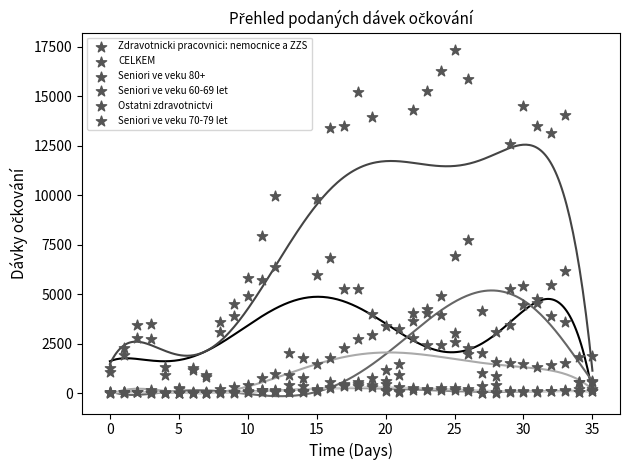

Which series contains the highest Y value?

CELKEM